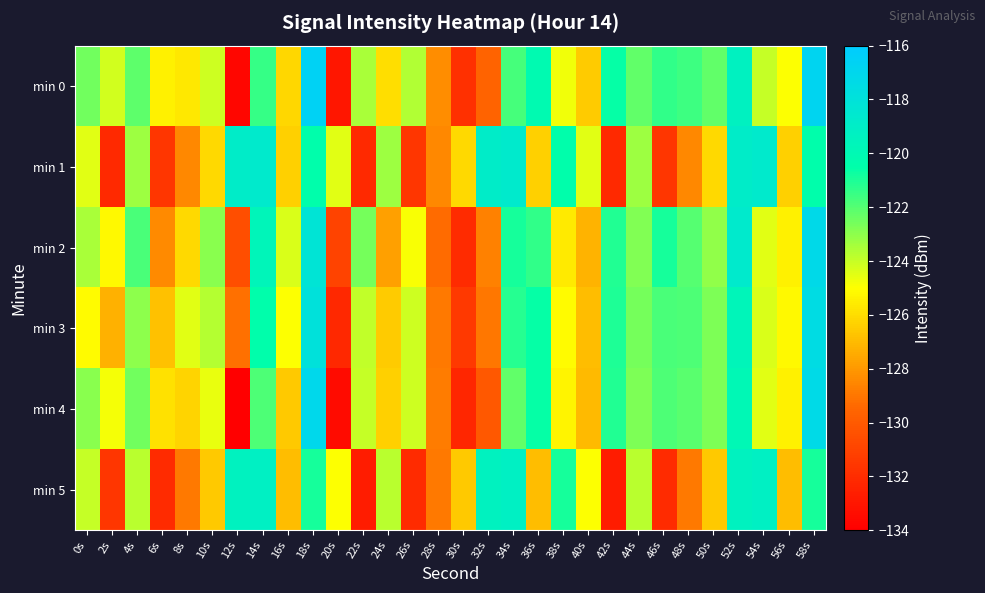

At 56s, list the series in order from smallest to largest.

min 5, min 1, min 2, min 4, min 3, min 0